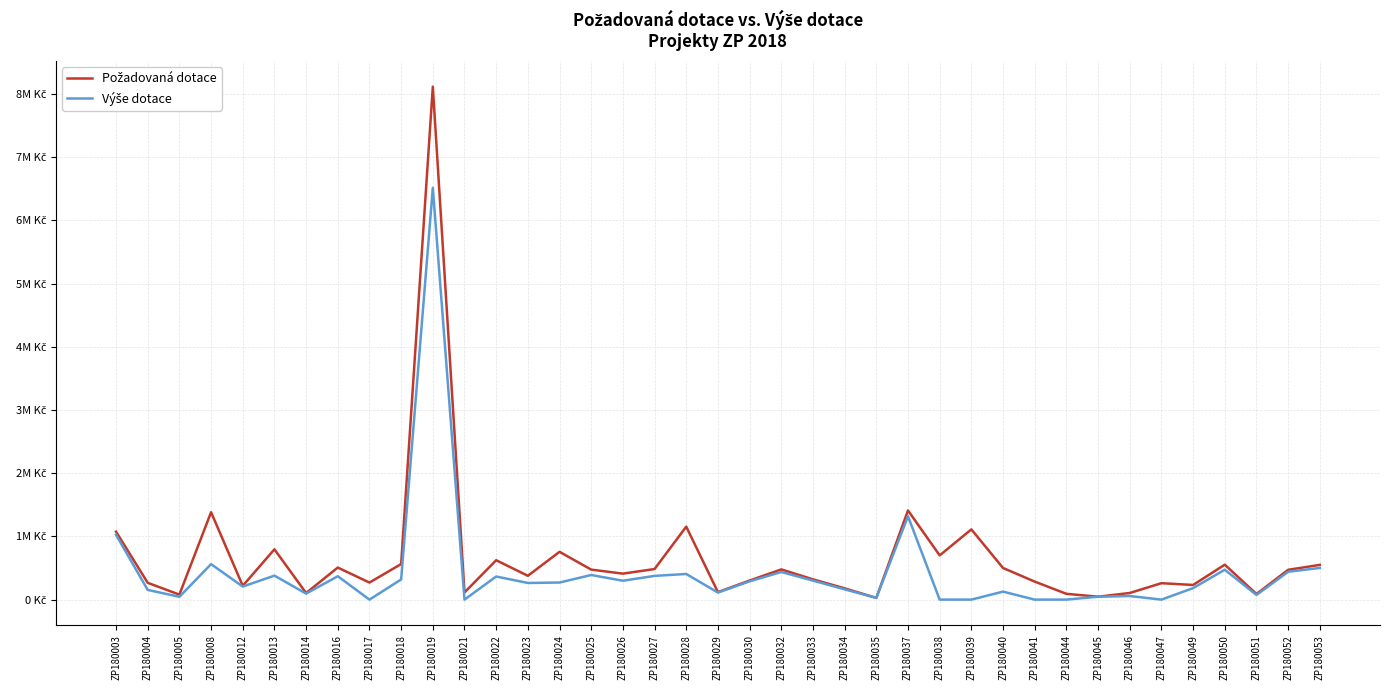

Rank the categories by Výše dotace value from highest to lowest.

ZP180019, ZP180037, ZP180003, ZP180008, ZP180053, ZP180050, ZP180052, ZP180032, ZP180028, ZP180025, ZP180013, ZP180027, ZP180016, ZP180022, ZP180018, ZP180033, ZP180026, ZP180030, ZP180024, ZP180023, ZP180012, ZP180049, ZP180034, ZP180004, ZP180040, ZP180029, ZP180014, ZP180051, ZP180046, ZP180045, ZP180005, ZP180035, ZP180017, ZP180021, ZP180038, ZP180039, ZP180041, ZP180044, ZP180047